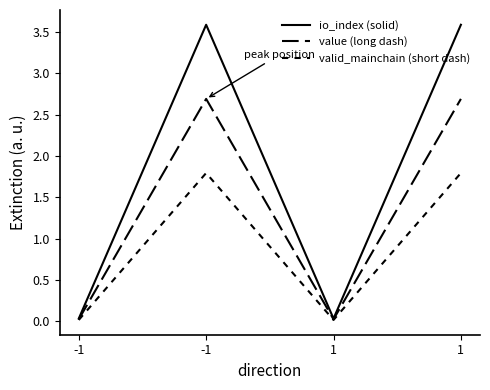

How many lines are shown in the chart?

3